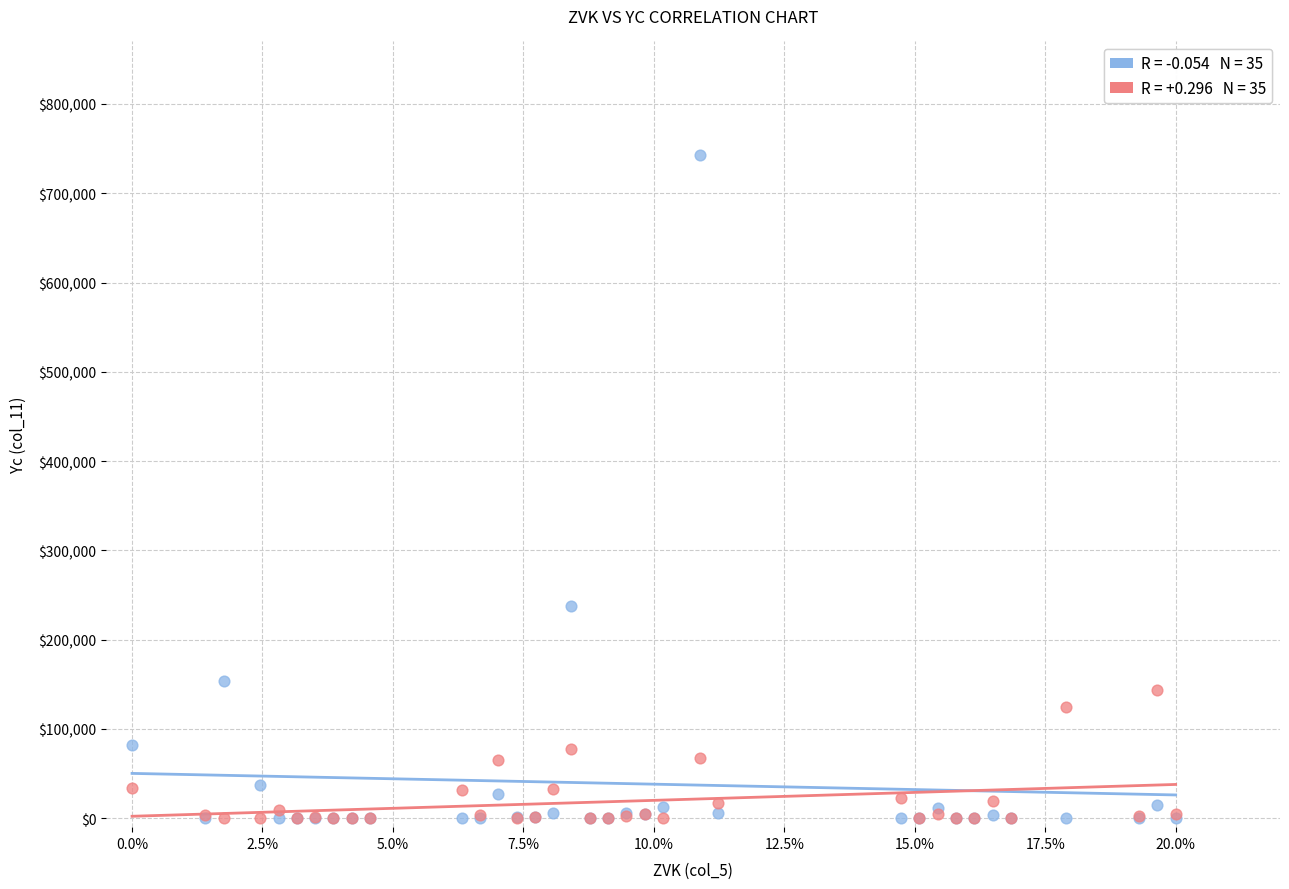

Across all series, what Y value is closest to 371600?

237200